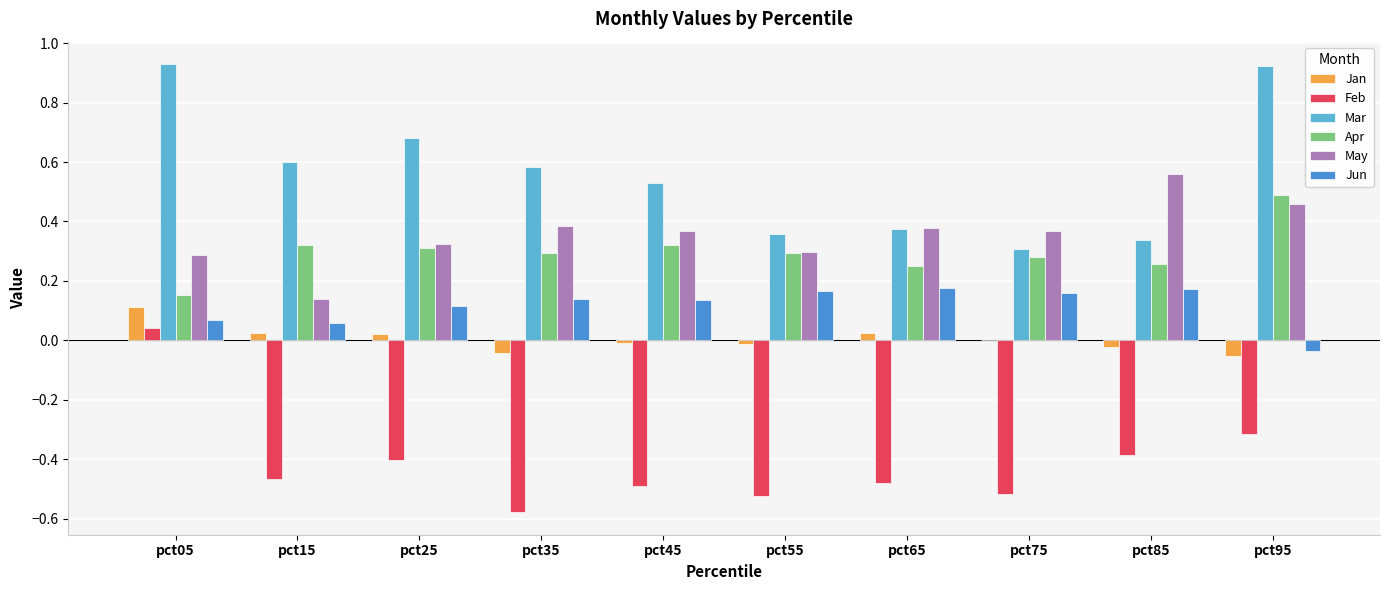

True or false: May has a value of 0.6 at pct45.

False